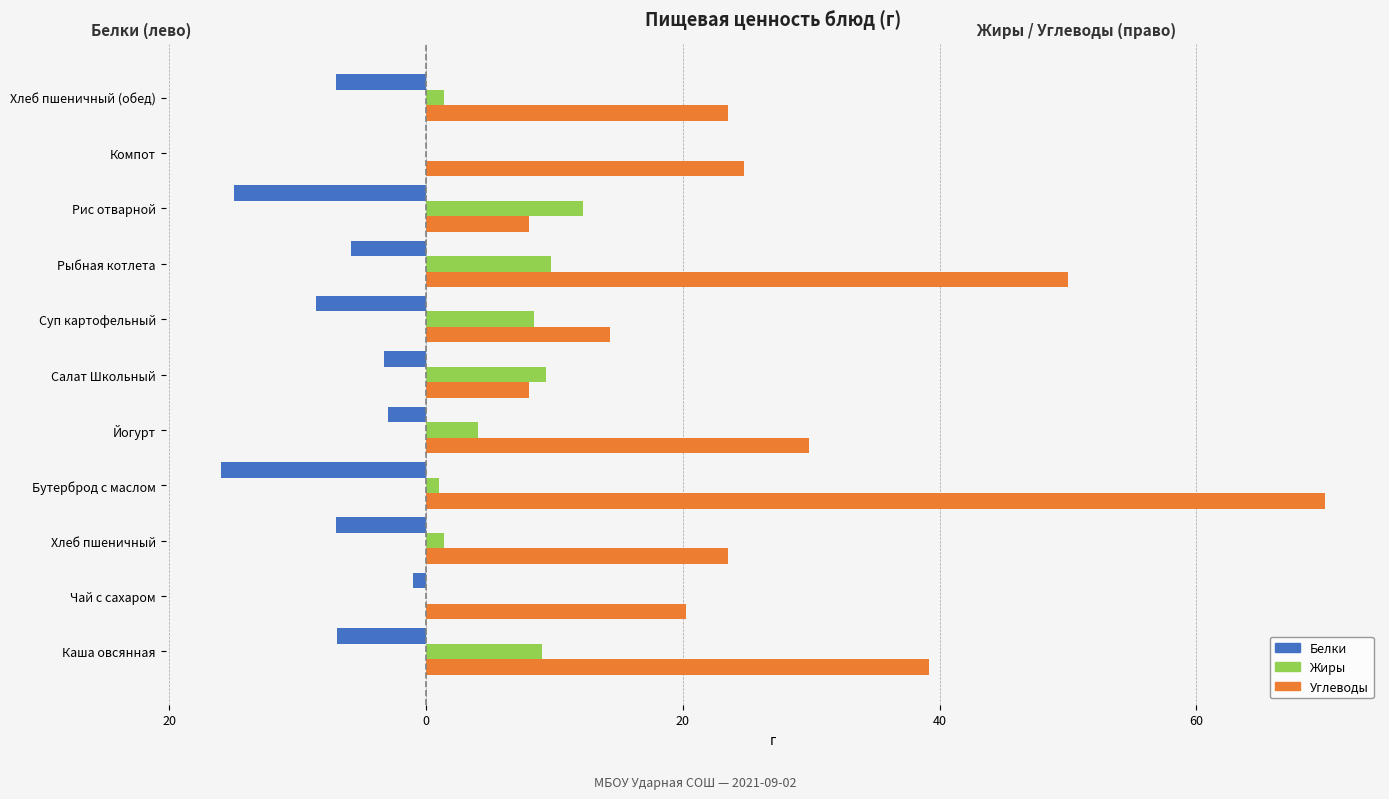

What are all the series names shown in the legend?

Белки, Жиры, Углеводы